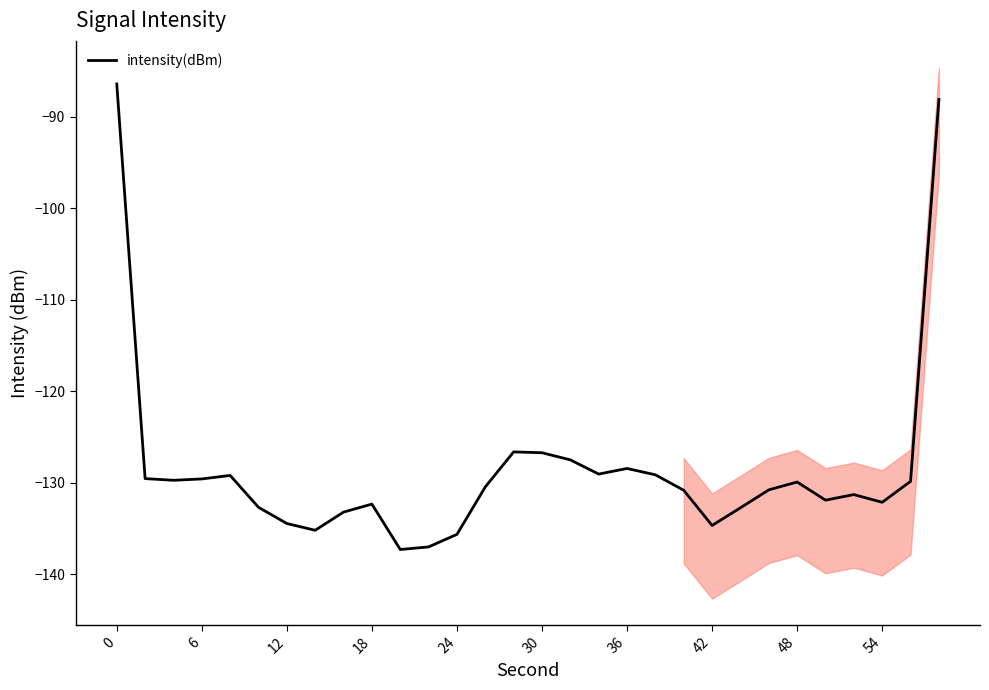

What is the minimum value for intensity(dBm)?

-137.3